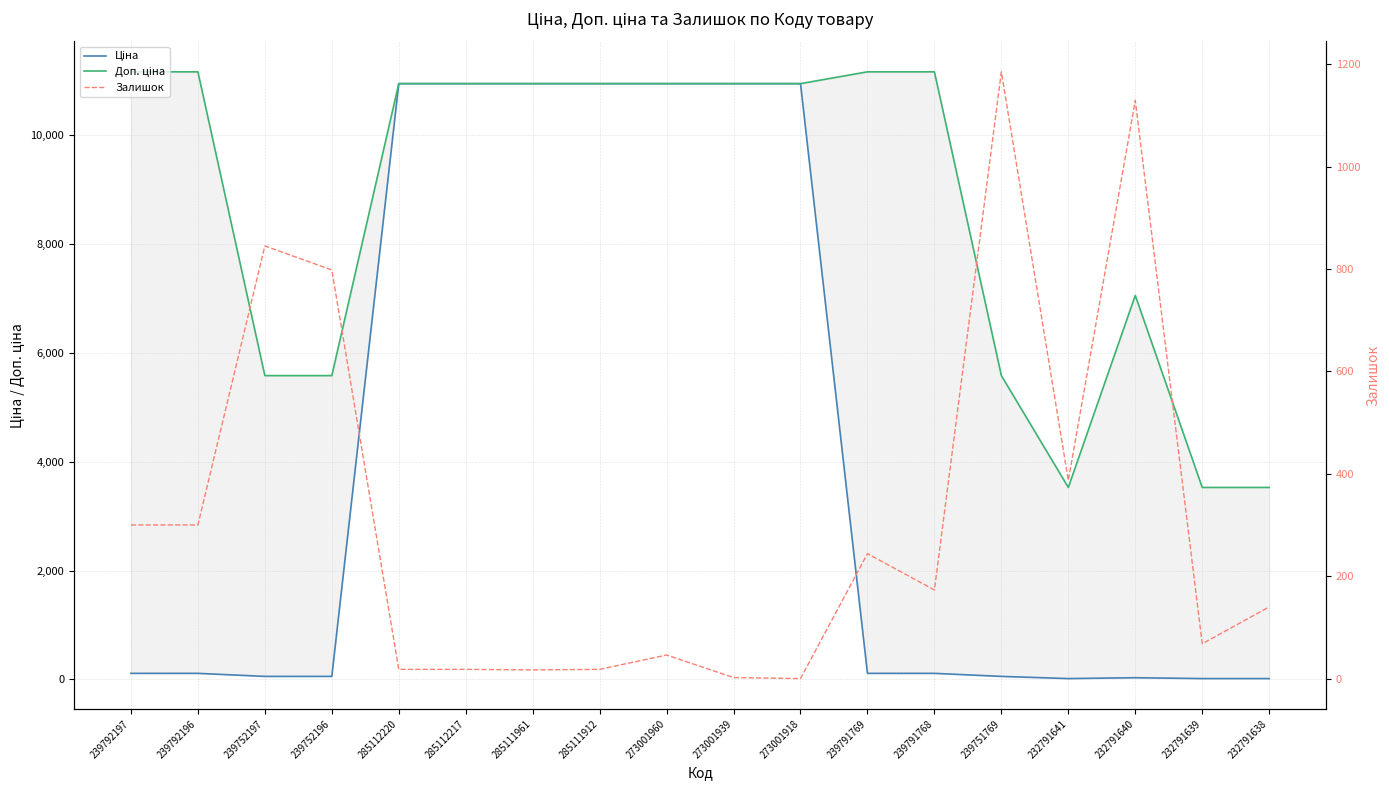

How many categories are shown in the chart?

18